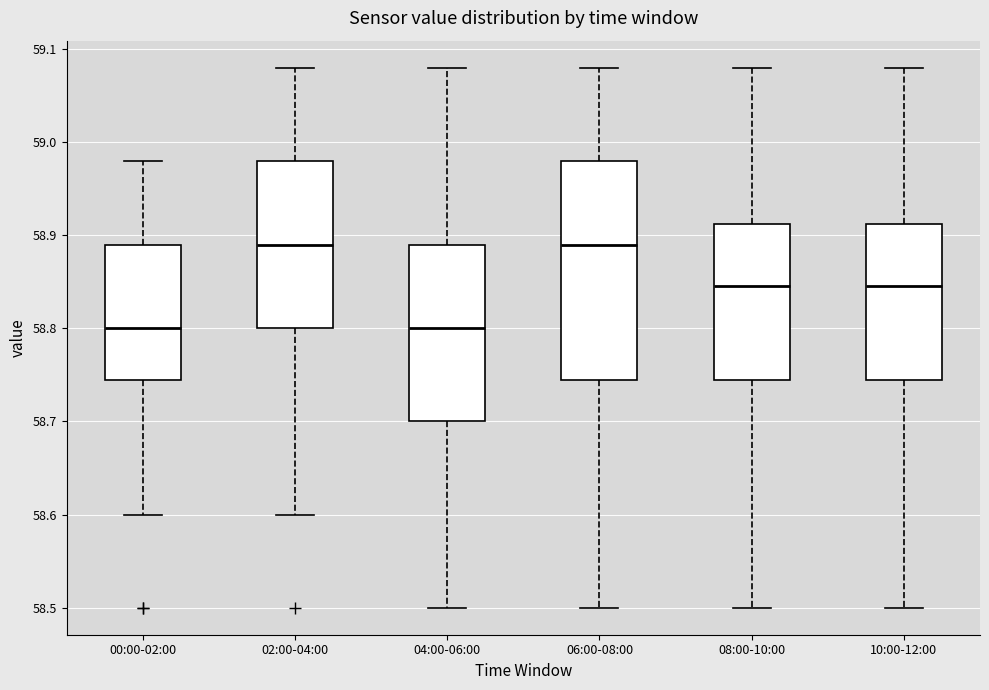

Which box is the tallest, from its lower edge to its upper edge?

06:00-08:00